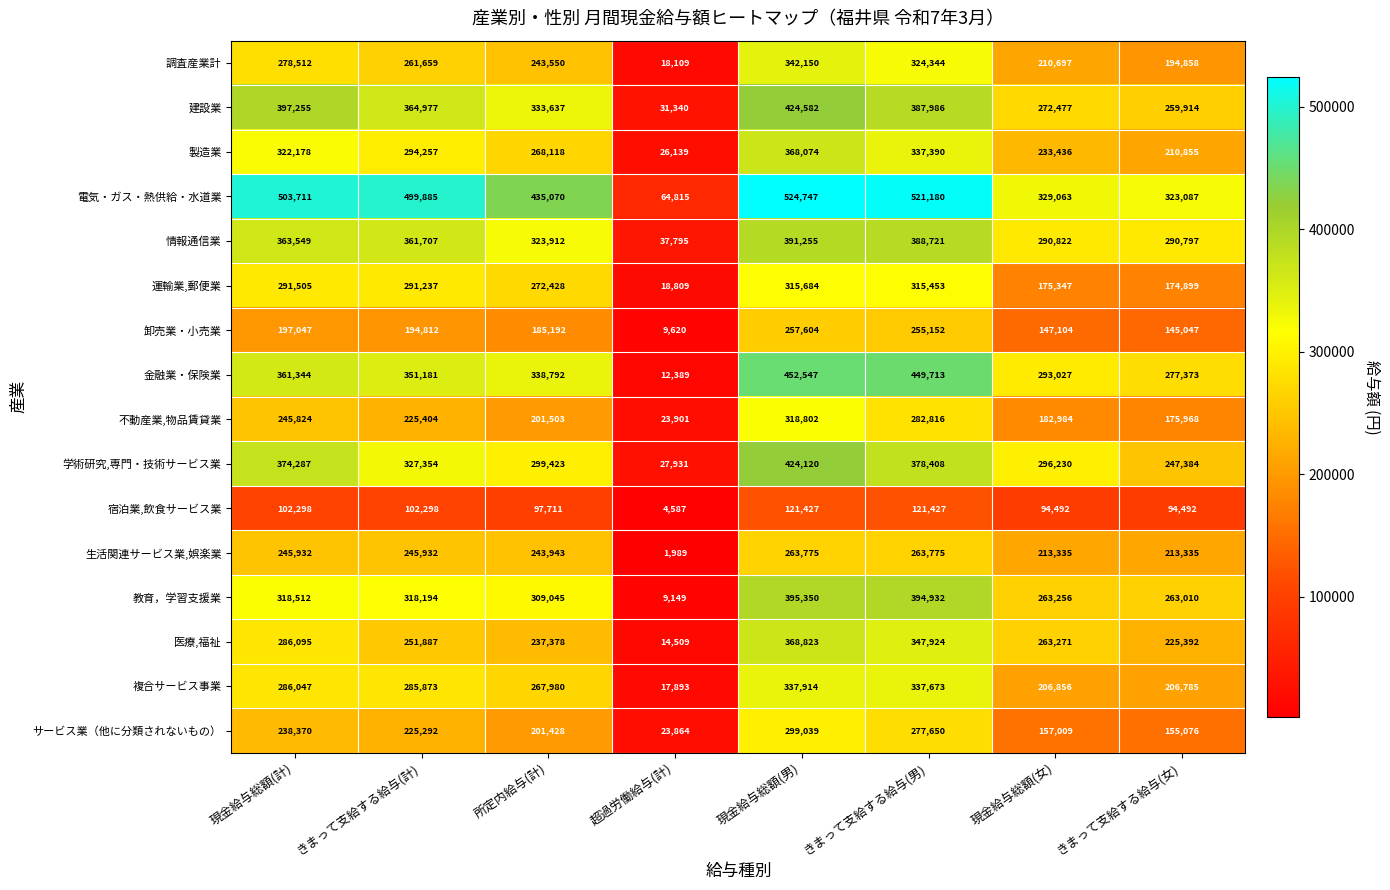

What is the difference between the highest and lowest values at きまって支給する給与(女)?

228595